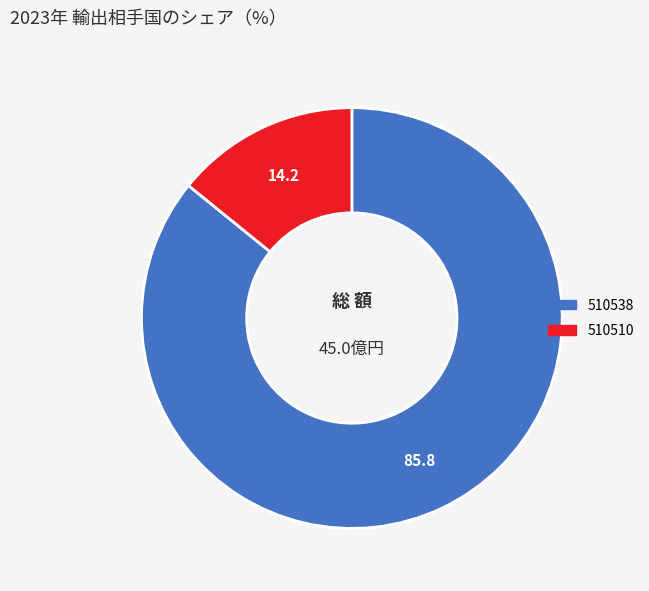

Which category has the biggest portion of the pie?

510538